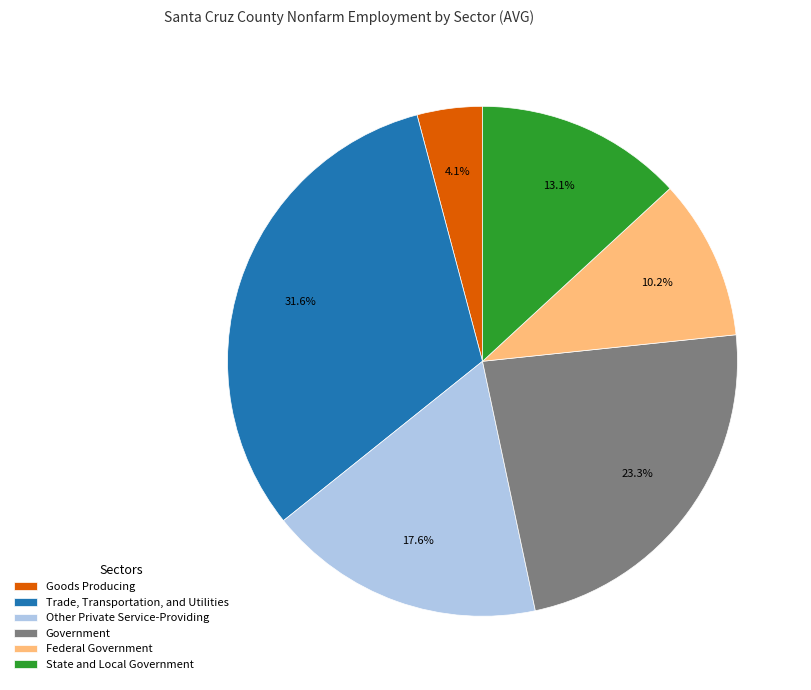

Does Goods Producing account for over 50% of the chart?

No